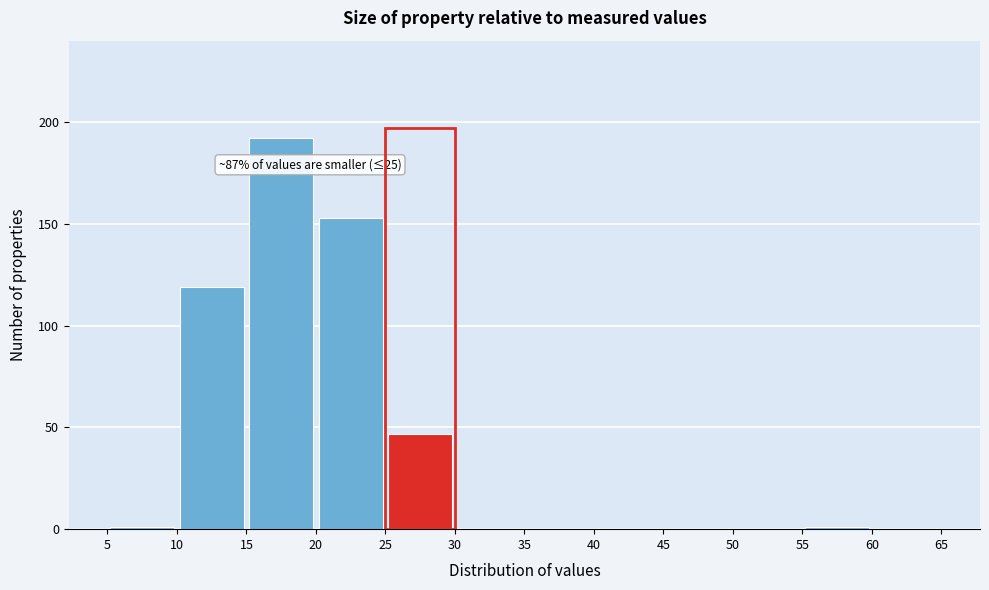

Which range on the x-axis has the tallest bar?

15 to 20